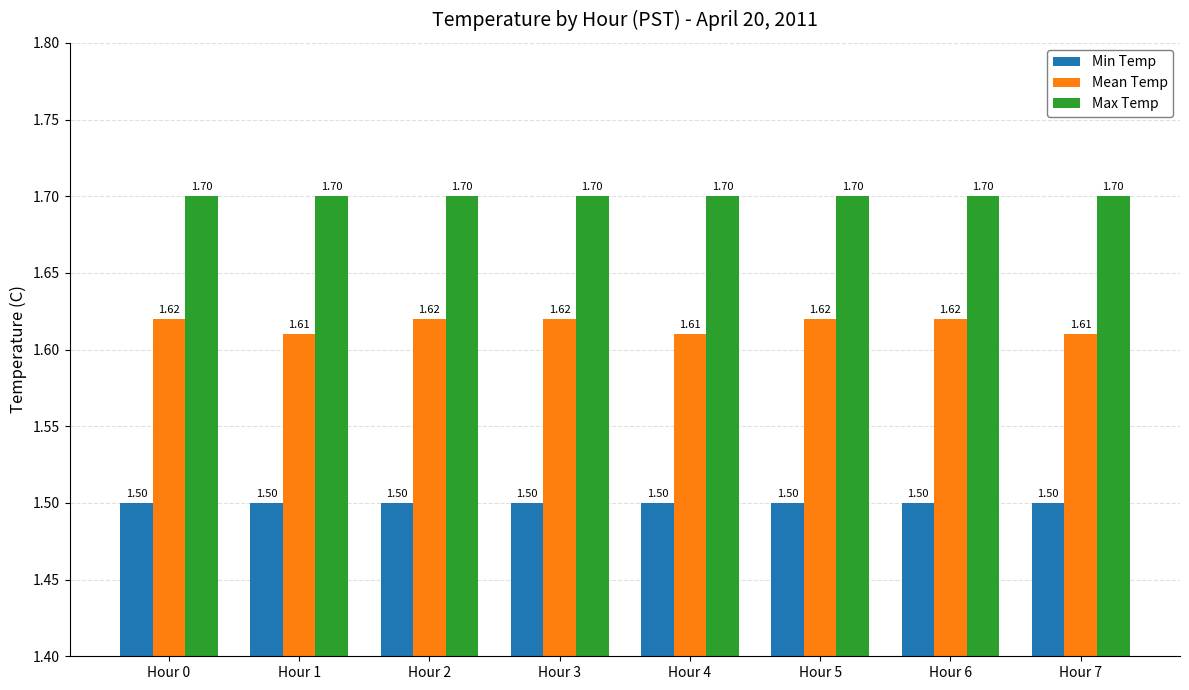

Rank the series by their maximum value, from highest to lowest.

Max Temp, Mean Temp, Min Temp